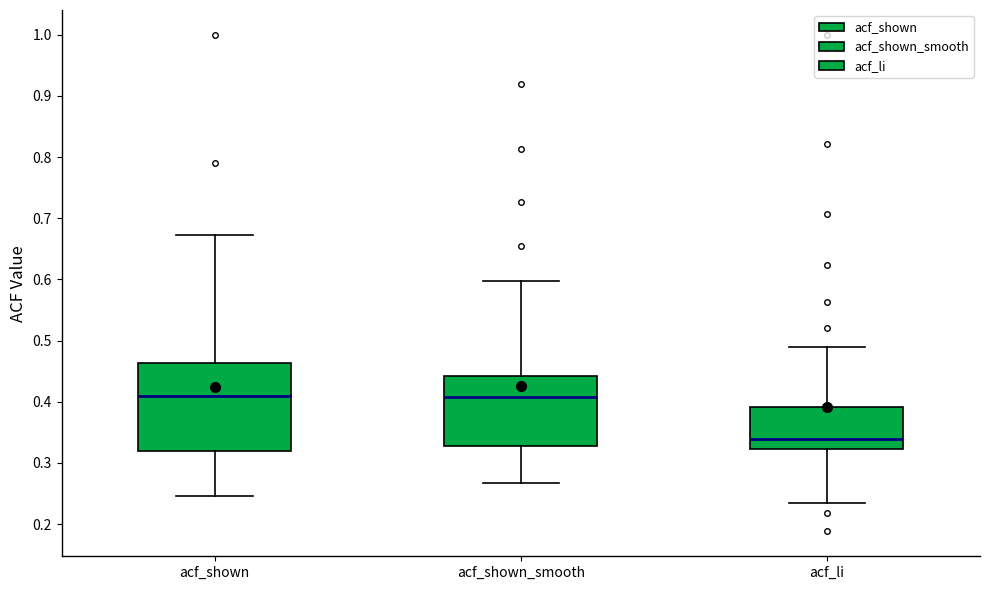

Reading left to right, read every box against the y-axis: the position of its median line, the range the box covers, and the ends of its whiskers. The values are not printed on the chart, so give them approximately, as read against the axis.

acf_shown: median 0.41, box 0.32 to 0.46, whiskers 0.25 to 0.67
acf_shown_smooth: median 0.41, box 0.33 to 0.44, whiskers 0.27 to 0.60
acf_li: median 0.34, box 0.32 to 0.39, whiskers 0.23 to 0.49